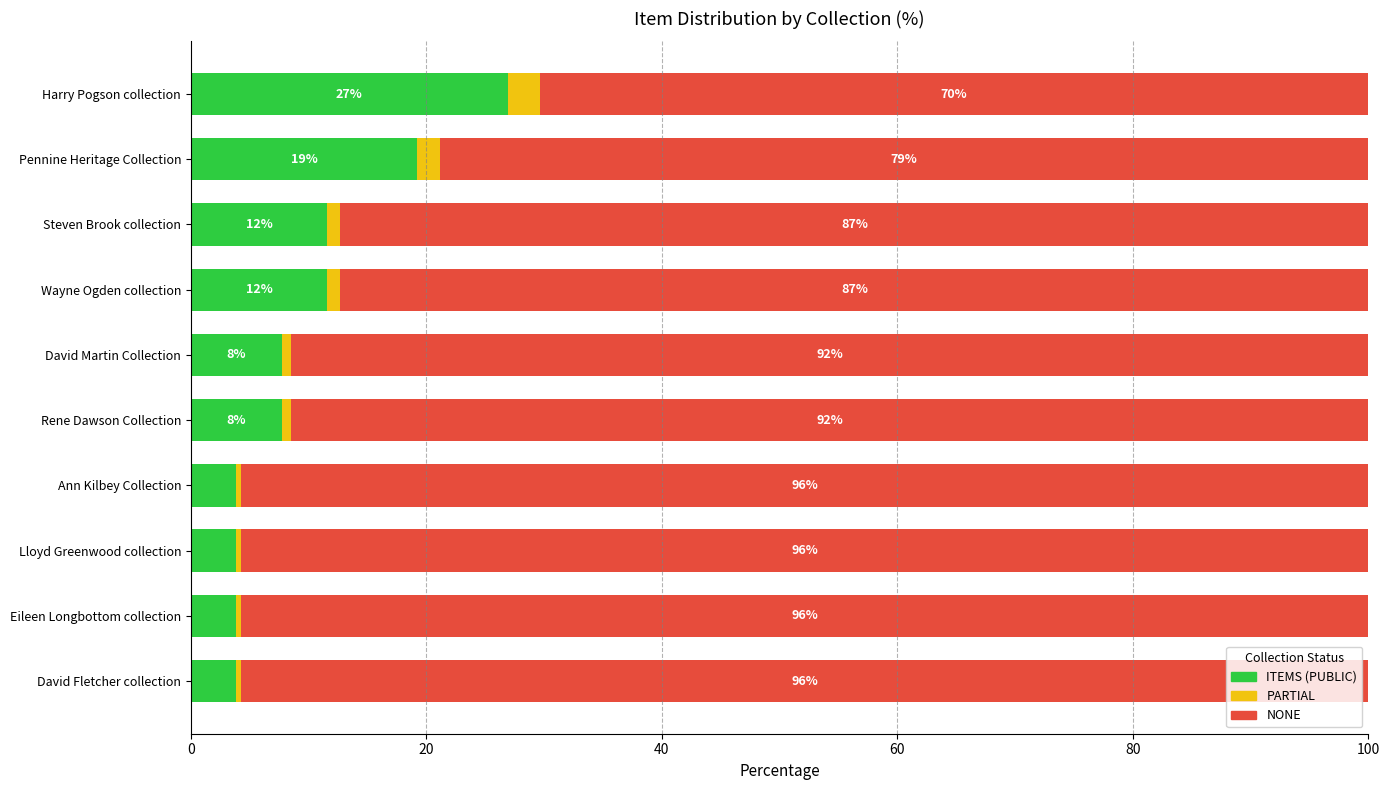

Which category has the highest value in the ITEMS (PUBLIC) series?

Harry Pogson collection